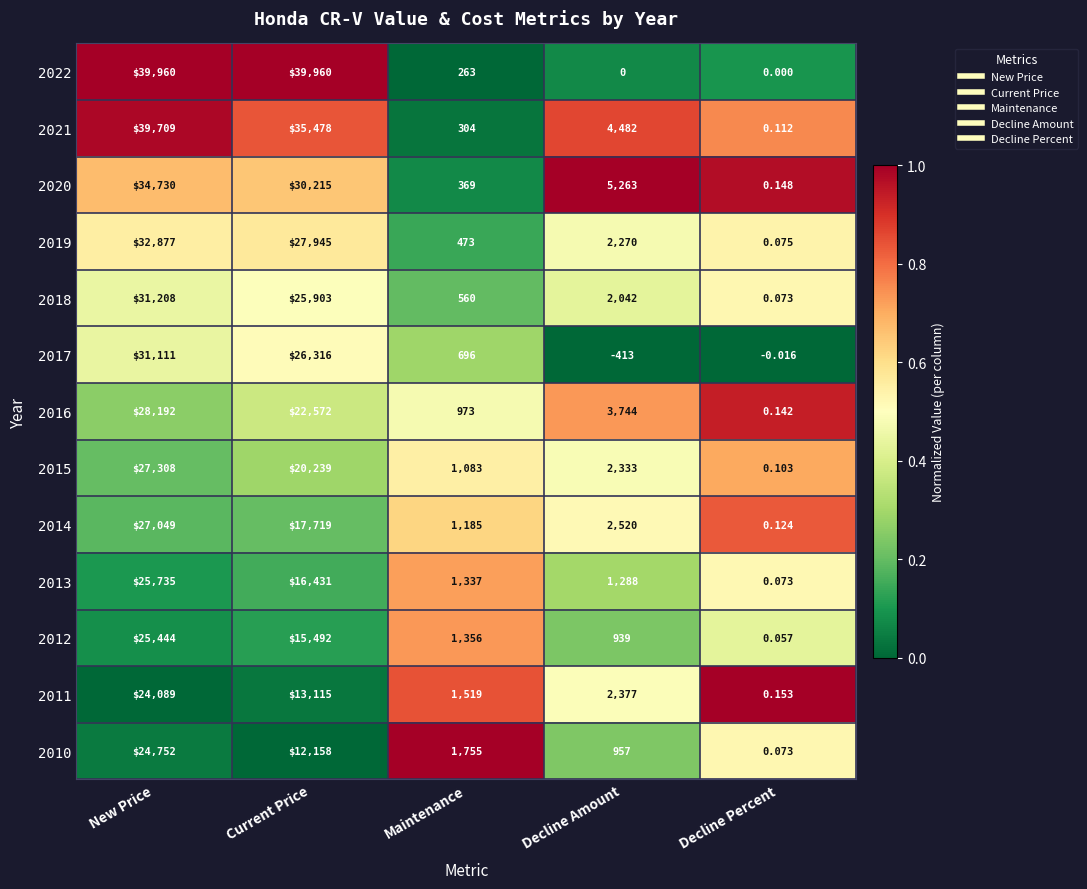

At which label is 2013 closest to 12867?

Current Price